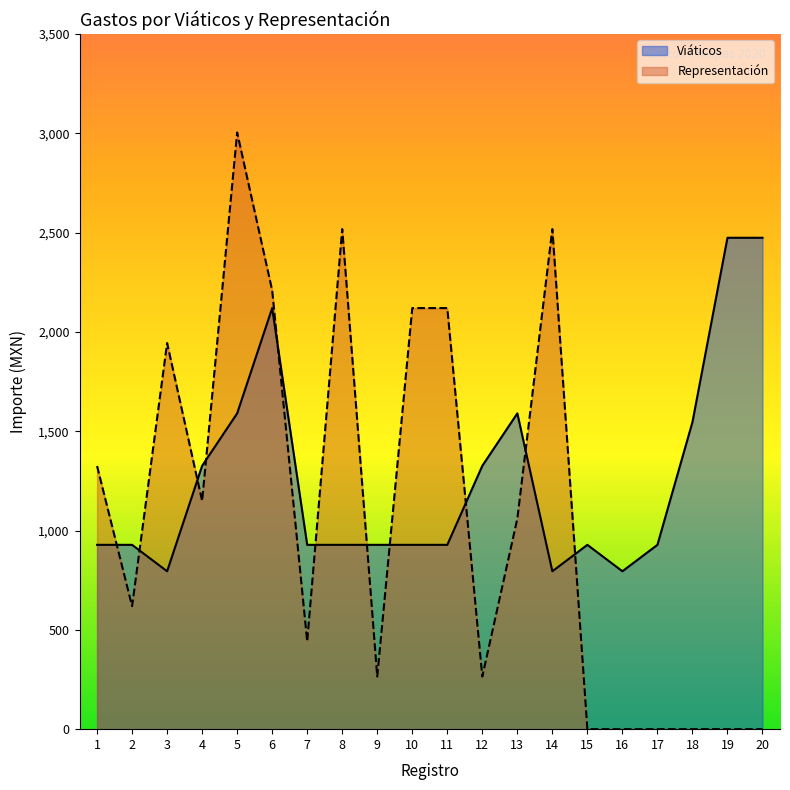

Is the value of Representación at 5 greater than the value of Viáticos at 6?

Yes